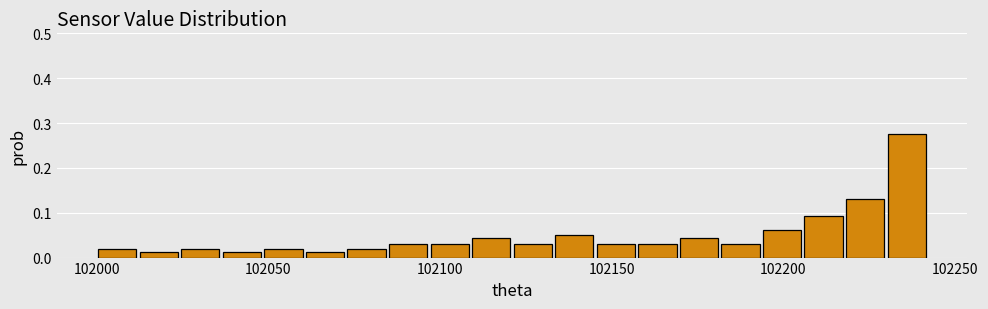

Read against the x-axis, roughly where is the centre of the tallest bar?

102235